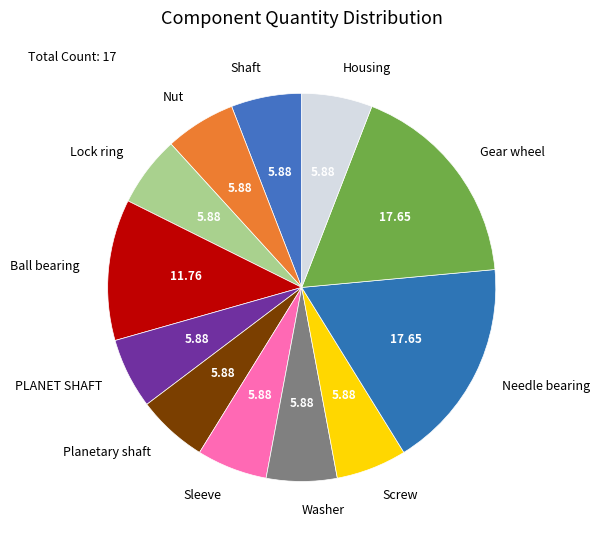

What is the ratio of the value at Sleeve to the value at Ball bearing?

0.5